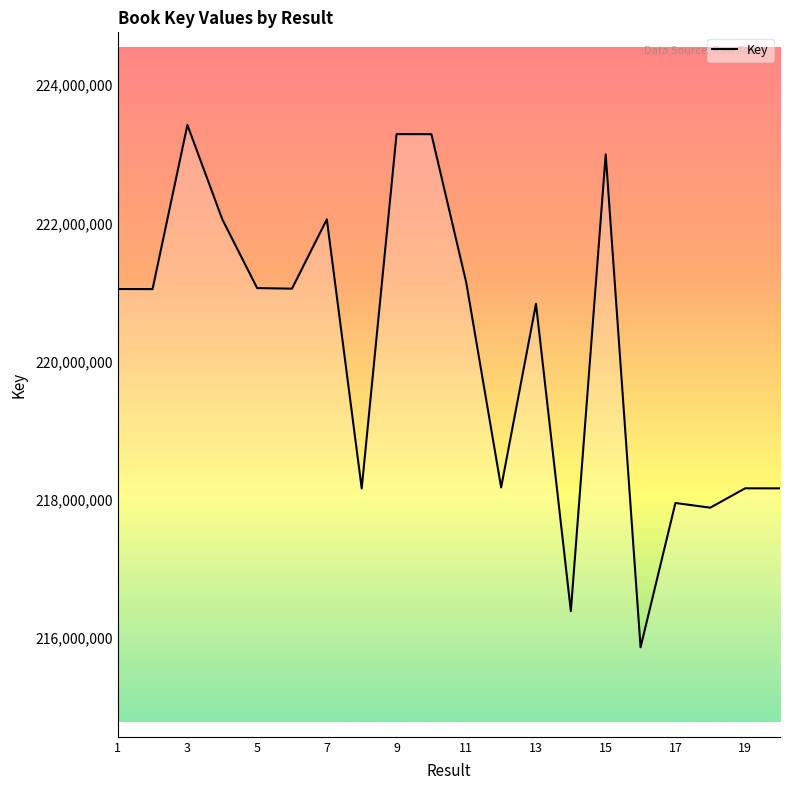

What is the difference between the maximum and minimum values?

7556087